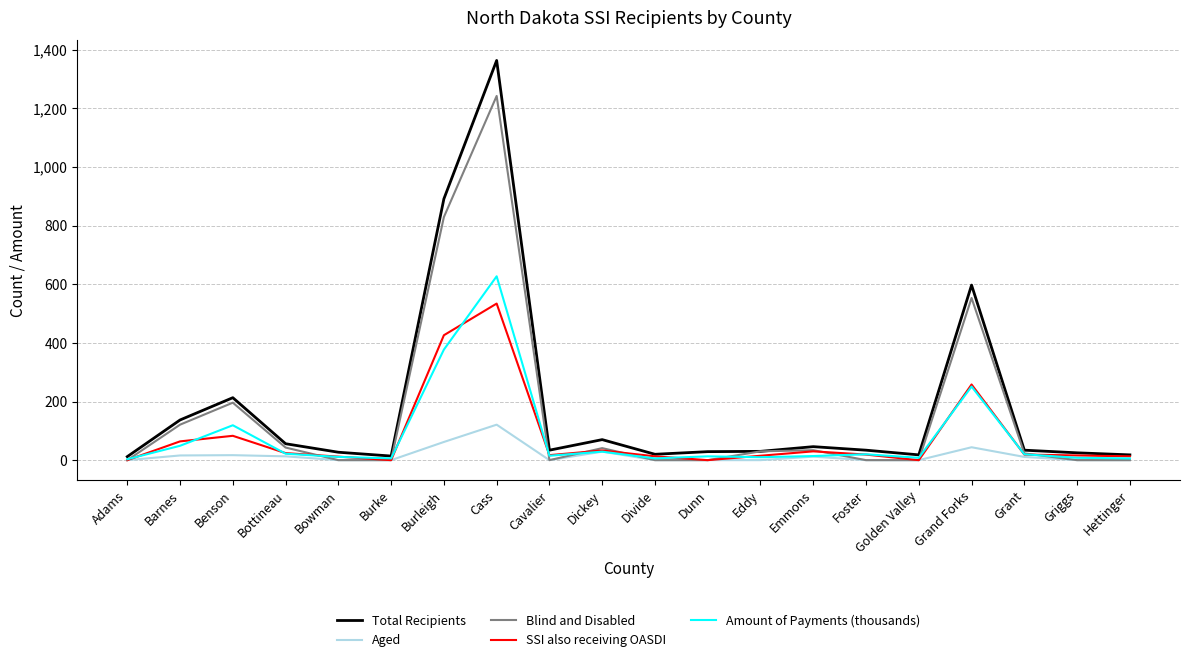

What is the difference between the second highest and minimum values in the SSI also receiving OASDI series?

426